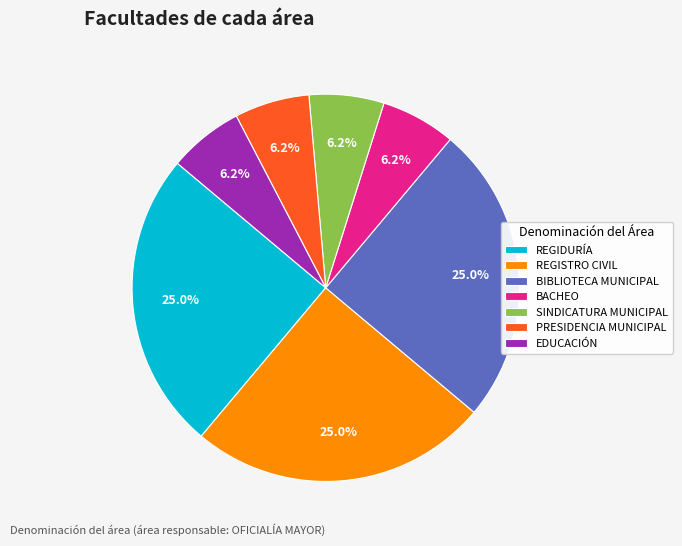

Does any single category account for the majority?

No